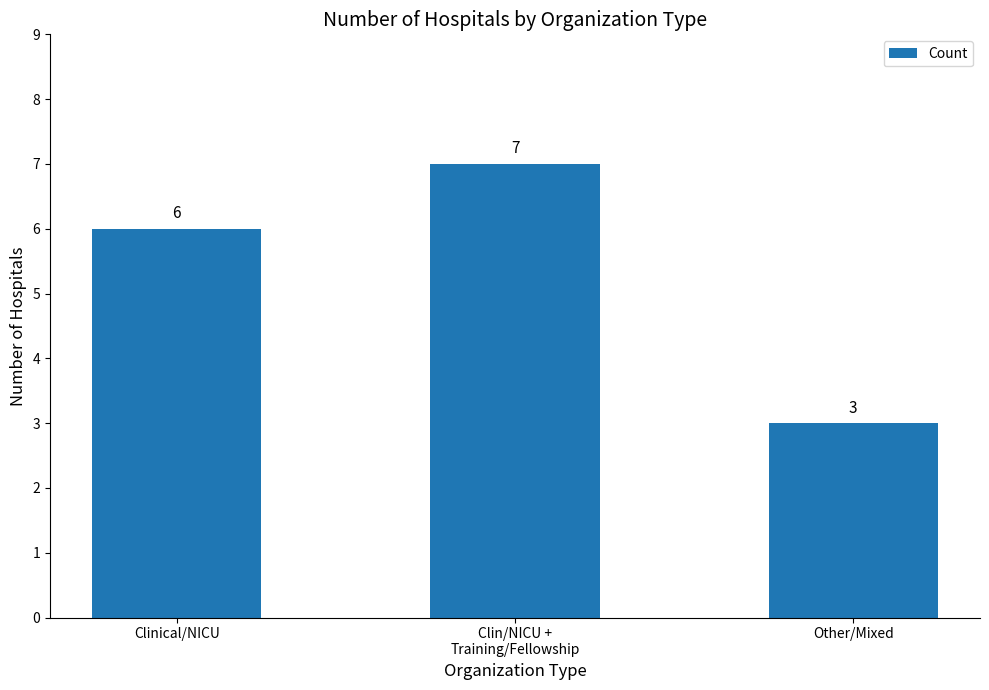

At which category does the chart reach its peak across all series?

Clin/NICU +
Training/Fellowship